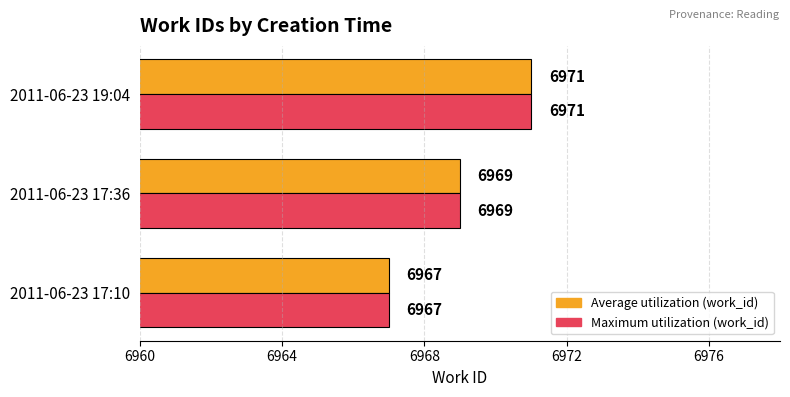

What is the total value across all series at 2011-06-23 17:10?

13934